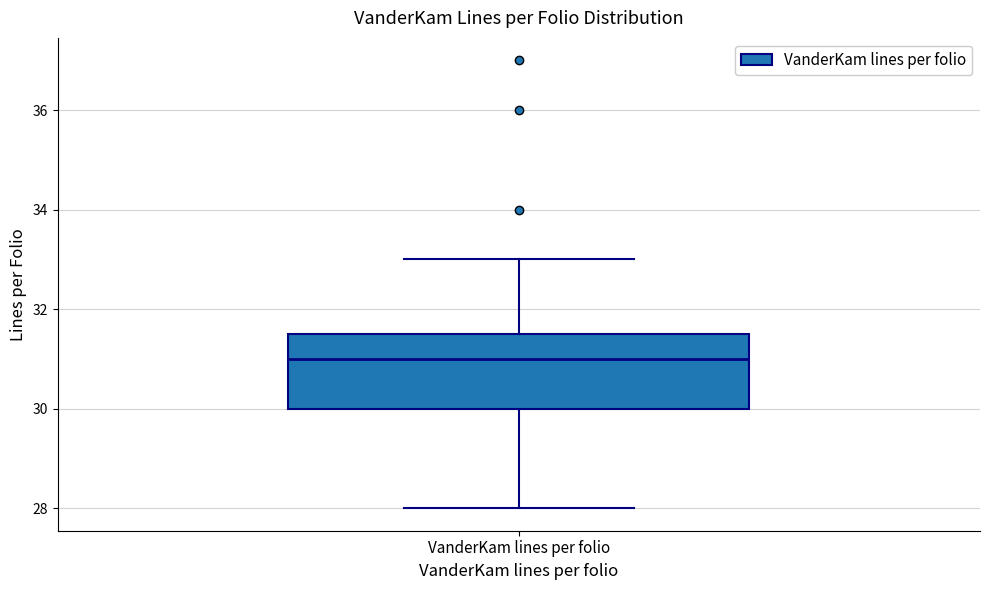

Where is the lower edge of the box for VanderKam lines per folio on the y-axis? The values are not printed on the chart, so give them approximately, as read against the axis.

30.0